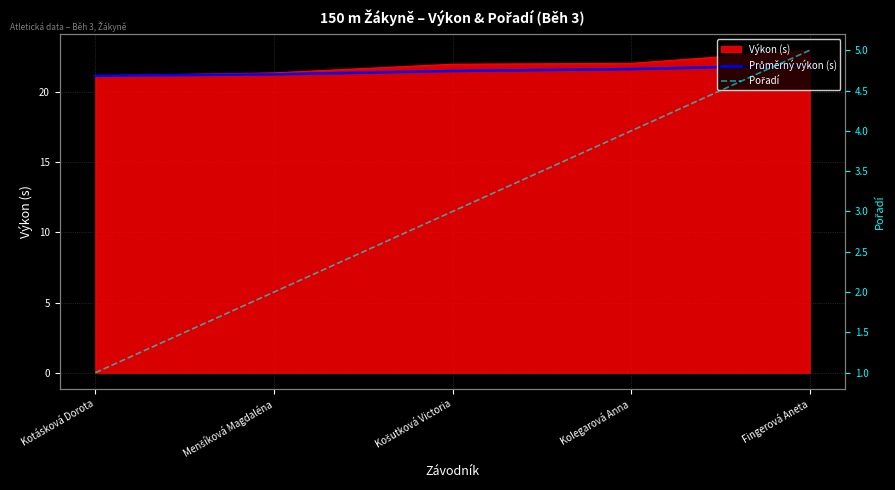

Which category has the lowest value in the Pořadí series?

Kotásková Dorota